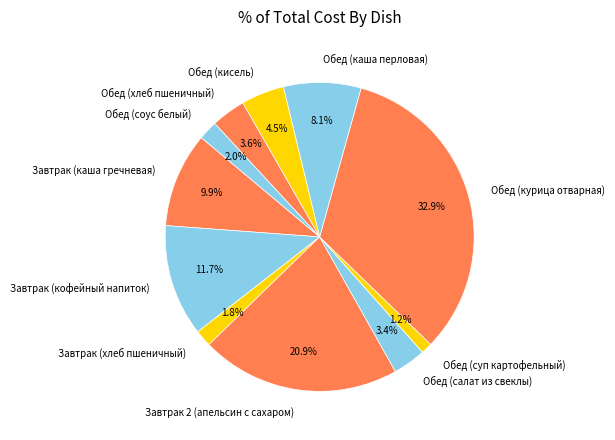

Is Завтрак 2 (апельсин с сахаром) the majority of the pie?

No